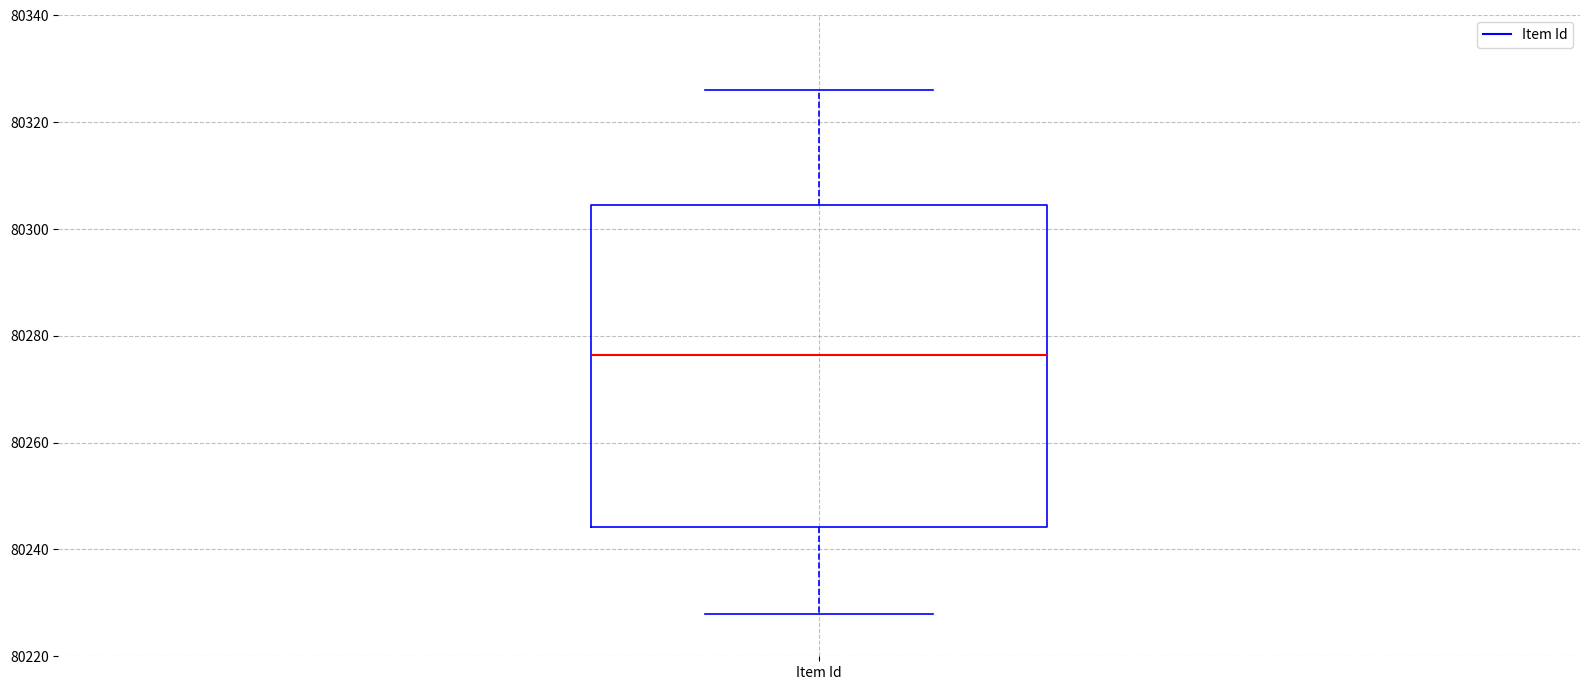

Transcribe this box plot: give where the median line is, the range the box spans, and where the two whiskers end, as read against the y-axis. The values are not printed on the chart, so give them approximately, as read against the axis.

median 80276, box 80244 to 80304, whiskers 80228 to 80326